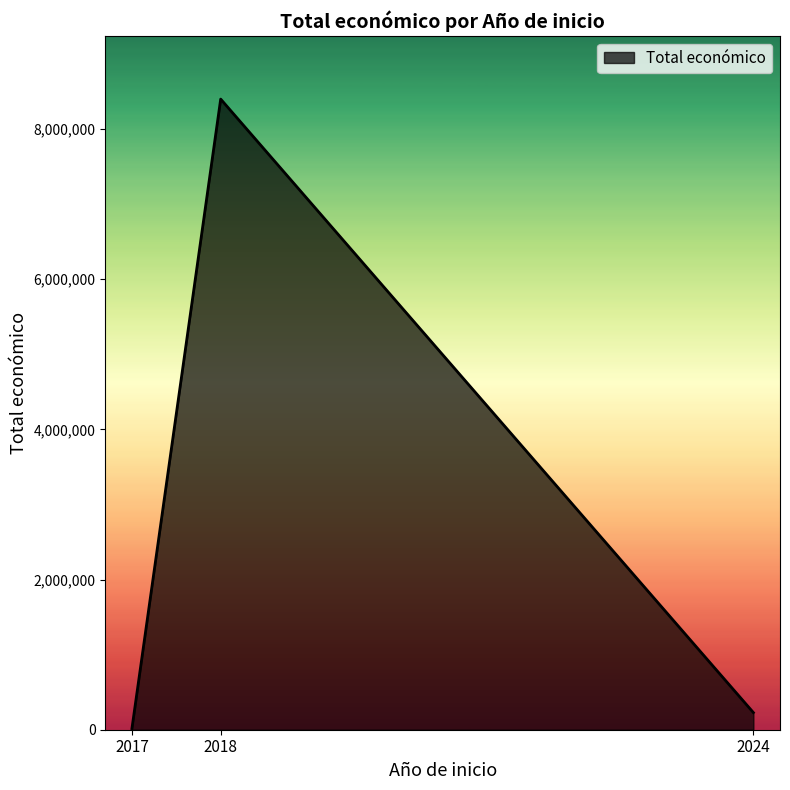

How many series are shown in this chart?

1